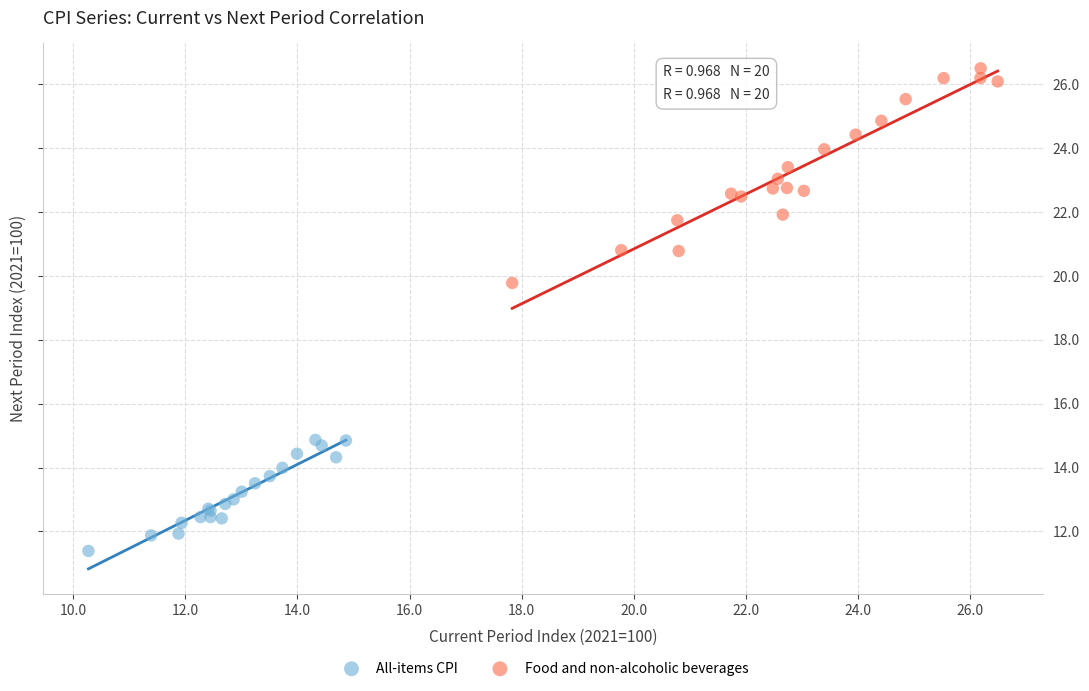

Which series contains the highest Y value?

Food and non-alcoholic beverages